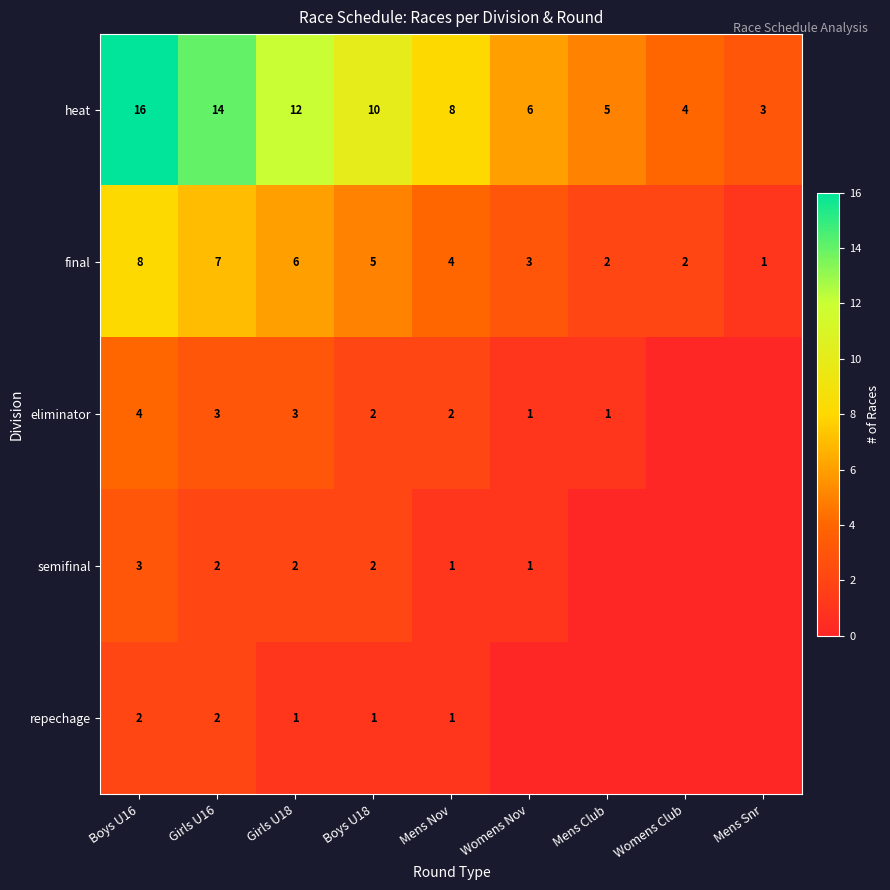

Count the number of data series in this chart.

5